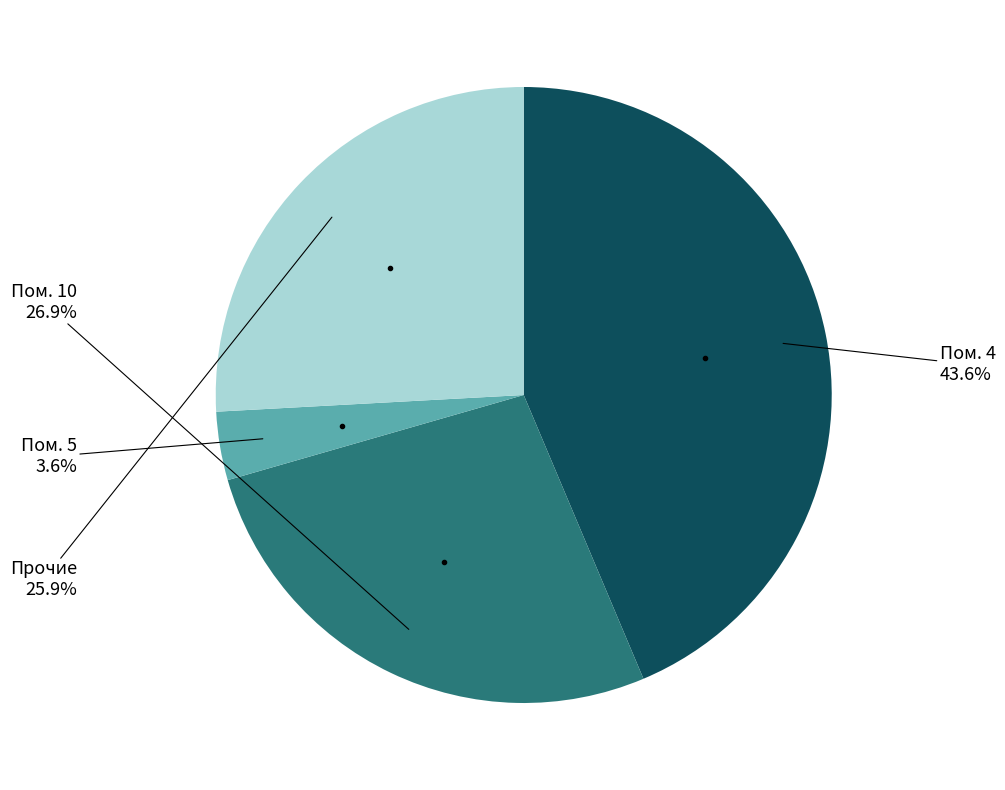

Is there any slice that represents more than half of the pie?

No